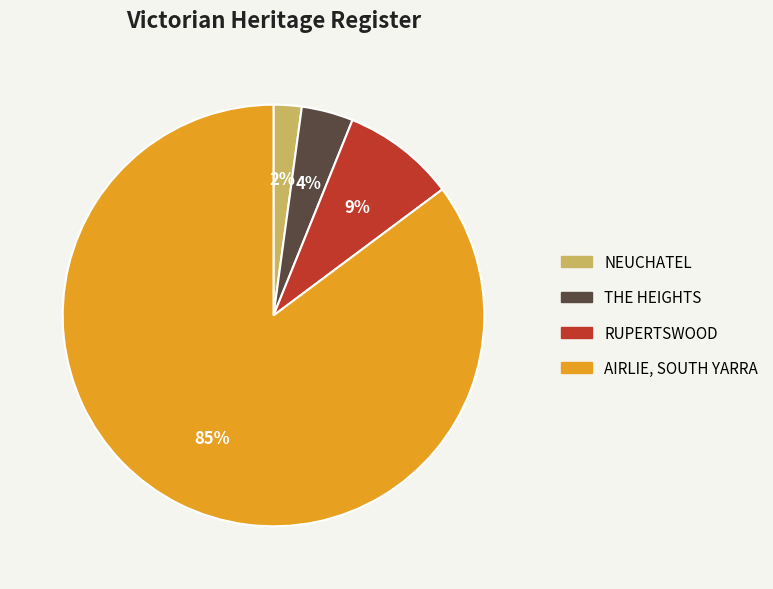

How many segments does this pie chart have?

4